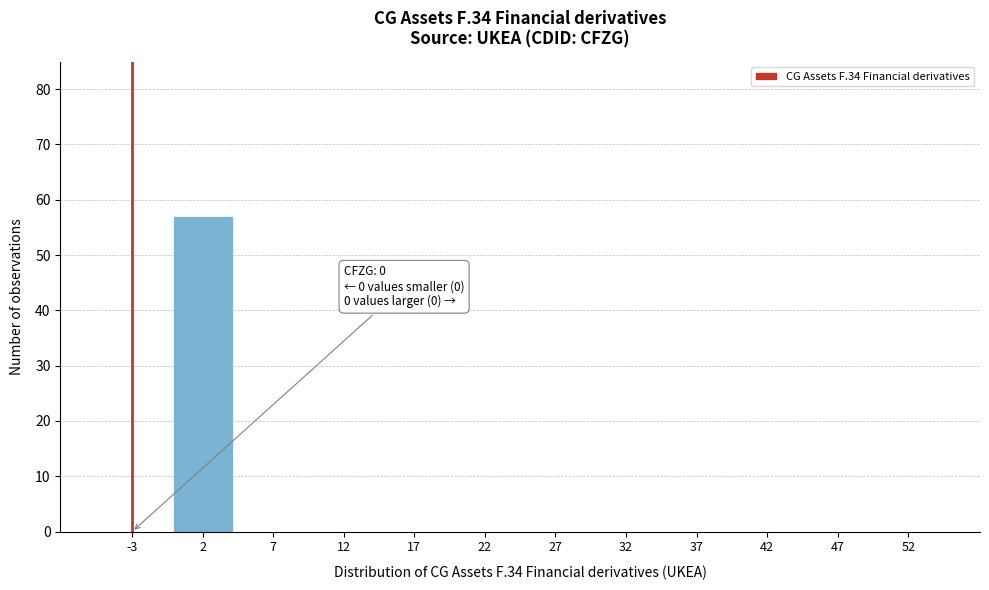

Reading left to right, list all the values displayed in this chart.

-3=0	2=57	7=0	12=0	17=0	22=0	27=0	32=0	37=0	42=0	47=0	52=0